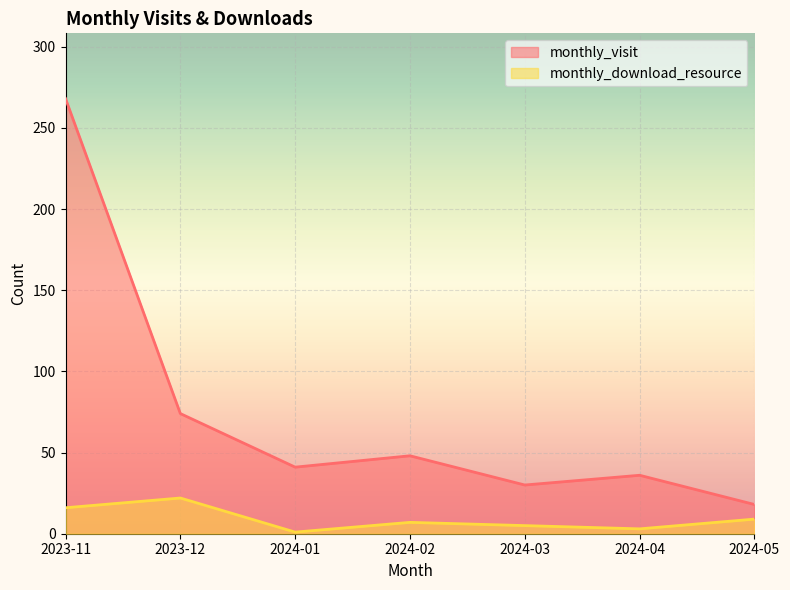

Rank the categories by monthly_download_resource value from highest to lowest.

2023-12, 2023-11, 2024-05, 2024-02, 2024-03, 2024-04, 2024-01